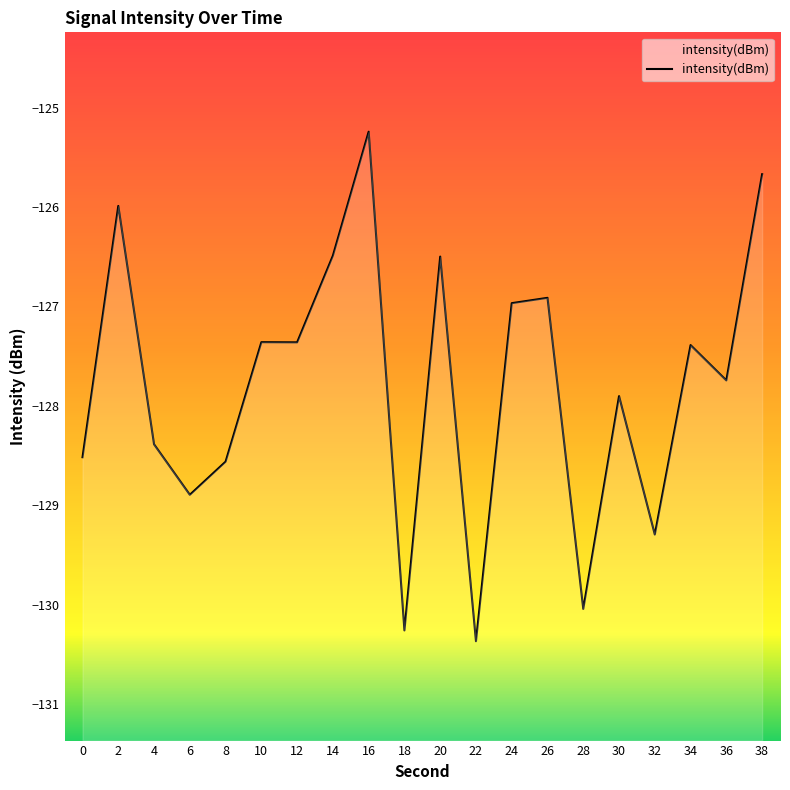

How many data points does each series have?

20